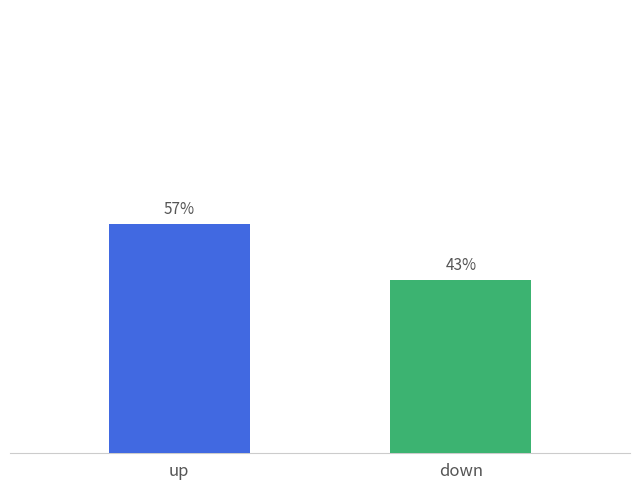

Does the chart contain any negative values?

No